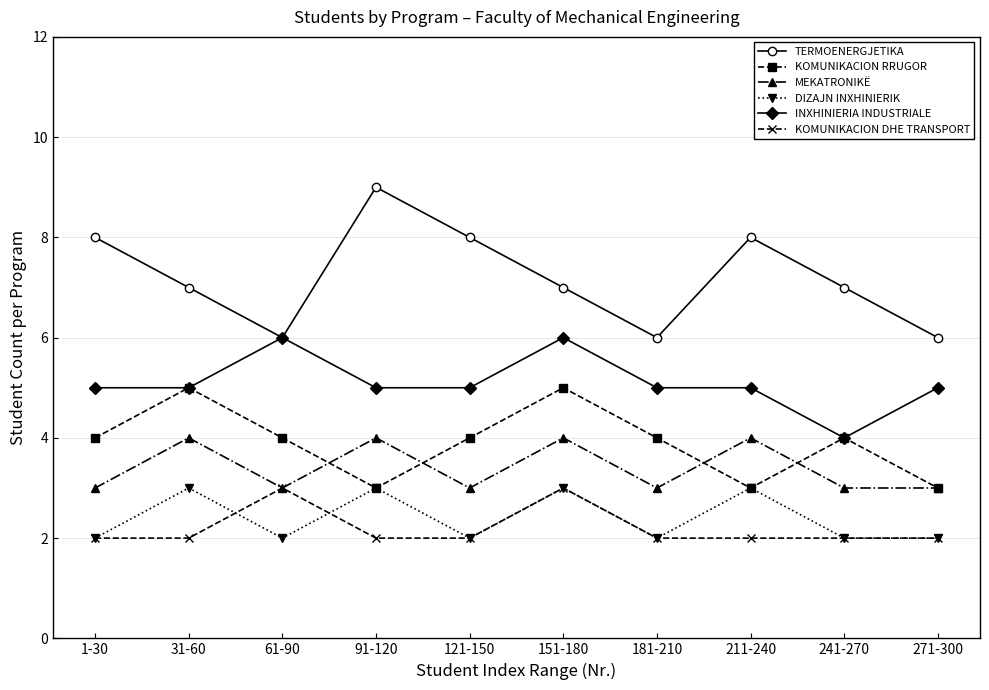

What are all the series names shown in the legend?

TERMOENERGJETIKA, KOMUNIKACION RRUGOR, MEKATRONIKË, DIZAJN INXHINIERIK, INXHINIERIA INDUSTRIALE, KOMUNIKACION DHE TRANSPORT